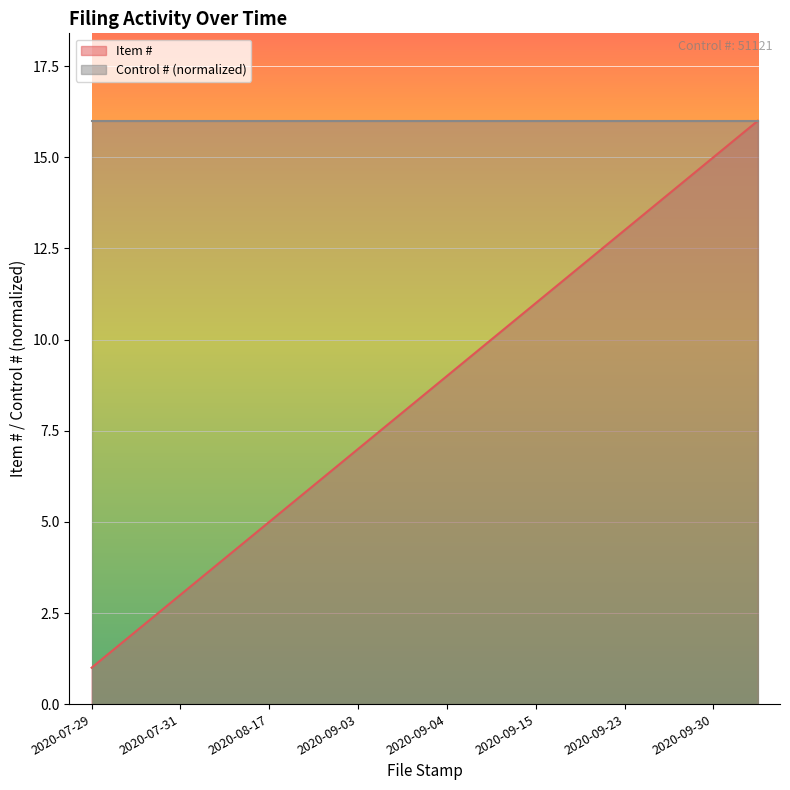

True or false: Control # (normalized) and Item # cross at least once.

False